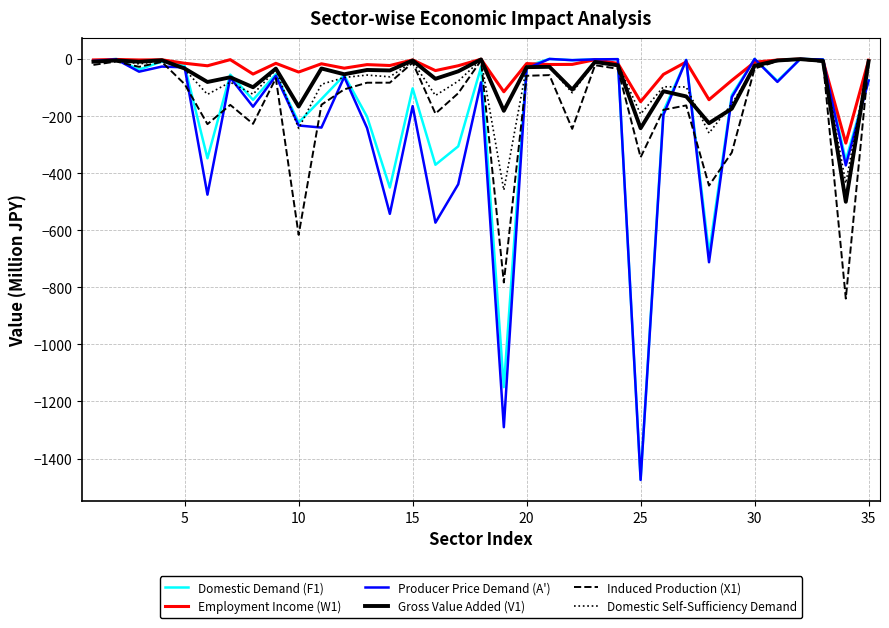

What is the maximum value for Employment Income (W1)?

-0.6